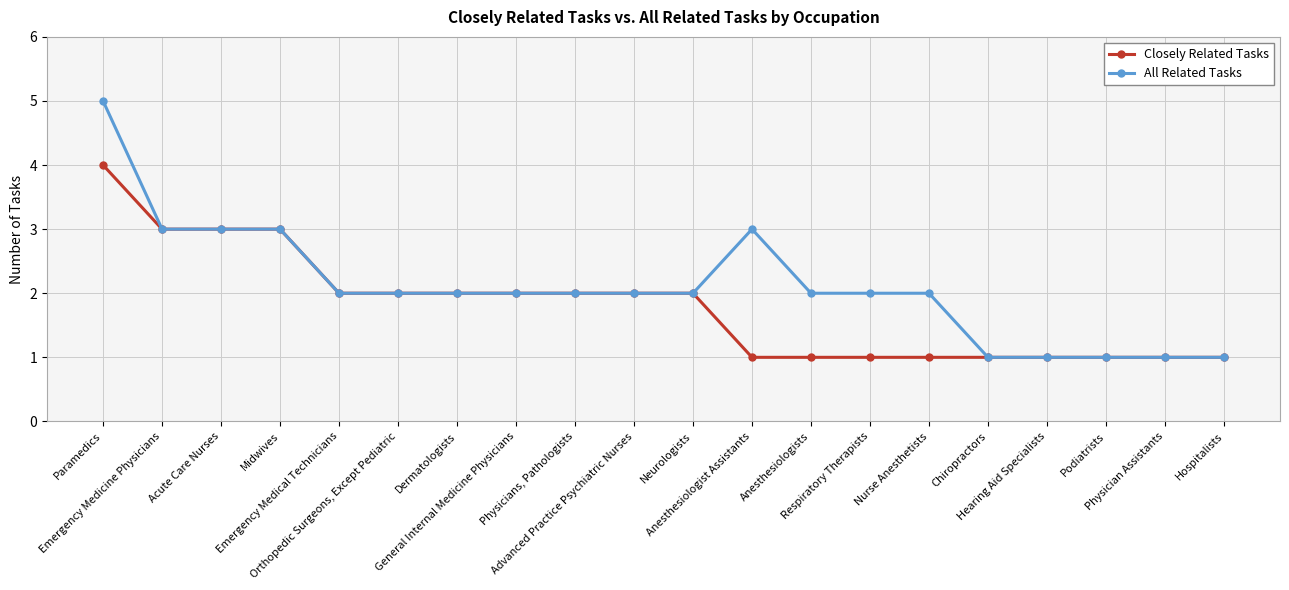

Reading left to right, what are all the values shown in this chart?

Closely Related Tasks: Paramedics=4	Emergency Medicine Physicians=3	Acute Care Nurses=3	Midwives=3	Emergency Medical Technicians=2	Orthopedic Surgeons, Except Pediatric=2	Dermatologists=2	General Internal Medicine Physicians=2	Physicians, Pathologists=2	Advanced Practice Psychiatric Nurses=2	Neurologists=2	Anesthesiologist Assistants=1	Anesthesiologists=1	Respiratory Therapists=1	Nurse Anesthetists=1	Chiropractors=1	Hearing Aid Specialists=1	Podiatrists=1	Physician Assistants=1	Hospitalists=1
All Related Tasks: Paramedics=5	Emergency Medicine Physicians=3	Acute Care Nurses=3	Midwives=3	Emergency Medical Technicians=2	Orthopedic Surgeons, Except Pediatric=2	Dermatologists=2	General Internal Medicine Physicians=2	Physicians, Pathologists=2	Advanced Practice Psychiatric Nurses=2	Neurologists=2	Anesthesiologist Assistants=3	Anesthesiologists=2	Respiratory Therapists=2	Nurse Anesthetists=2	Chiropractors=1	Hearing Aid Specialists=1	Podiatrists=1	Physician Assistants=1	Hospitalists=1